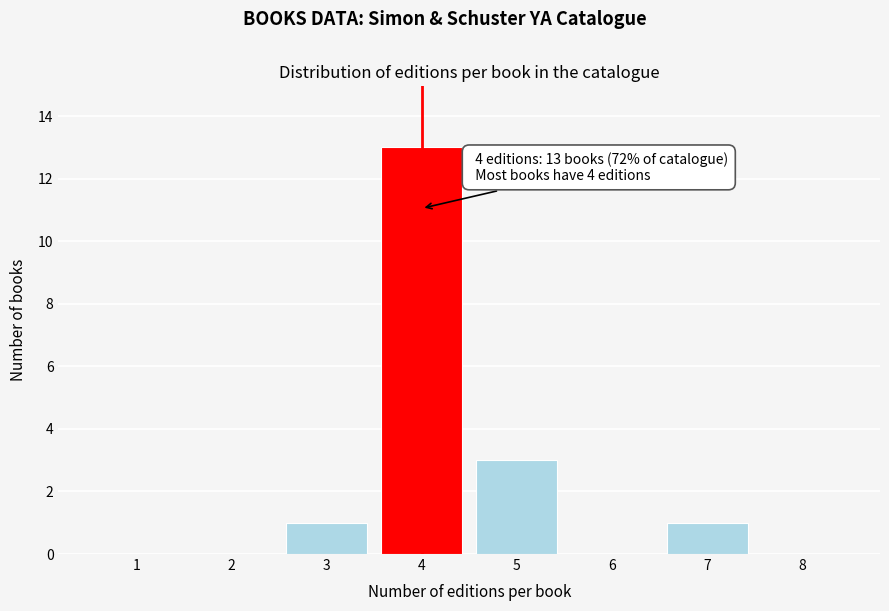

Reading left to right, extract all data points from this chart.

1=0	2=0	3=1	4=13	5=3	6=0	7=1	8=0